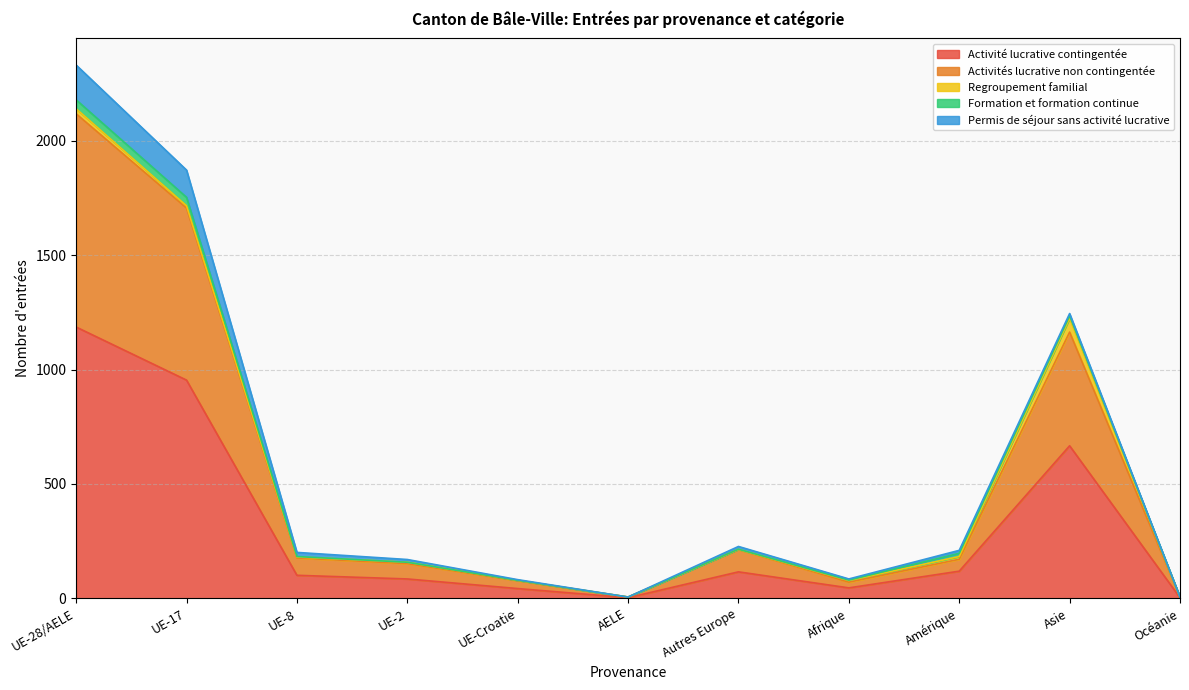

What is the greatest value displayed?

1186